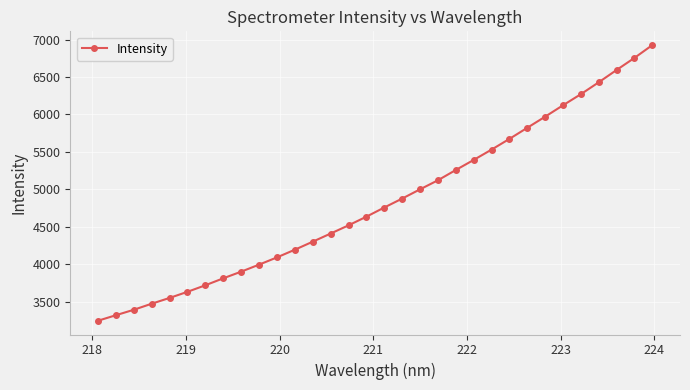

True or false: the data has more than 2 interior local peaks.

False